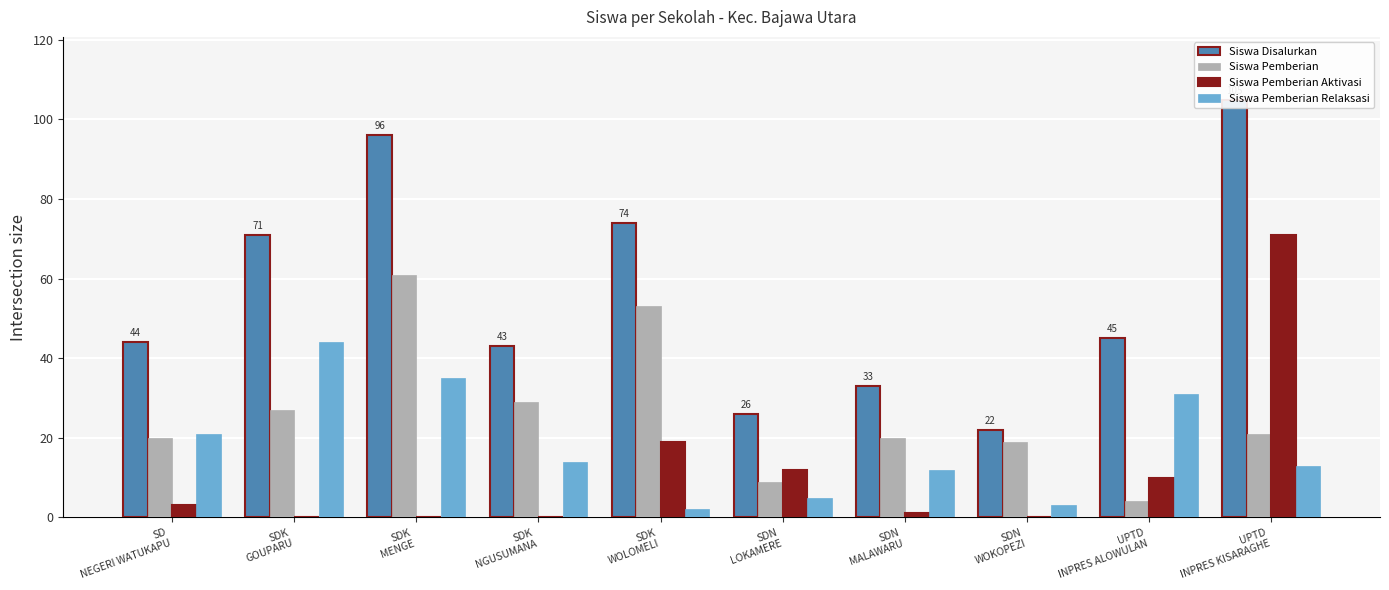

What is the greatest value displayed?

105